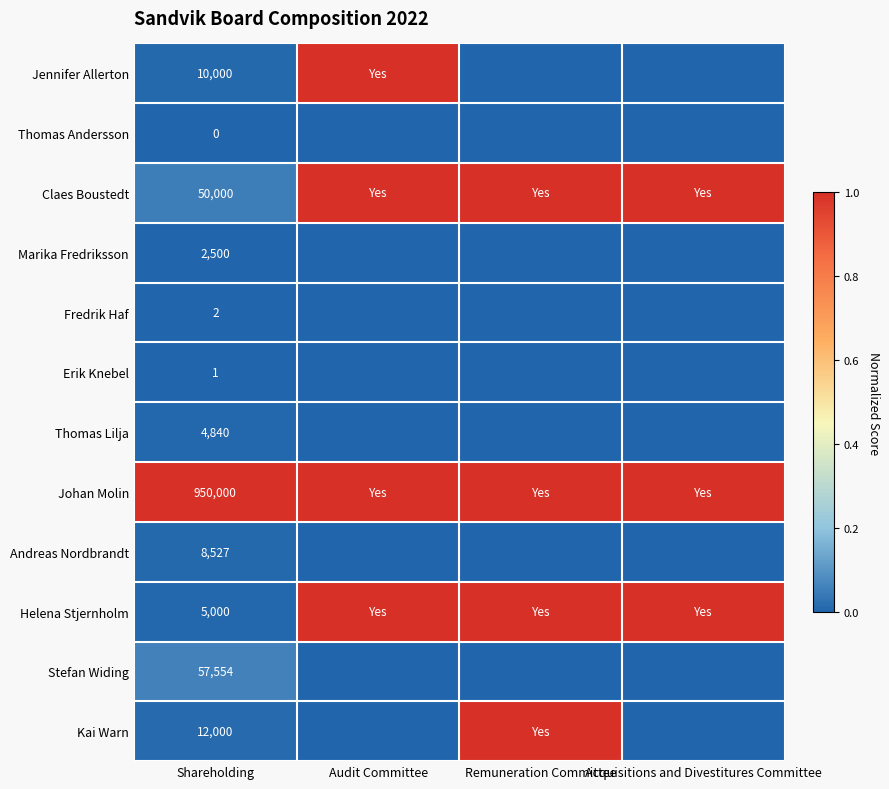

What is the spread (max minus min) of values at Acquisitions and Divestitures Committee?

1.0